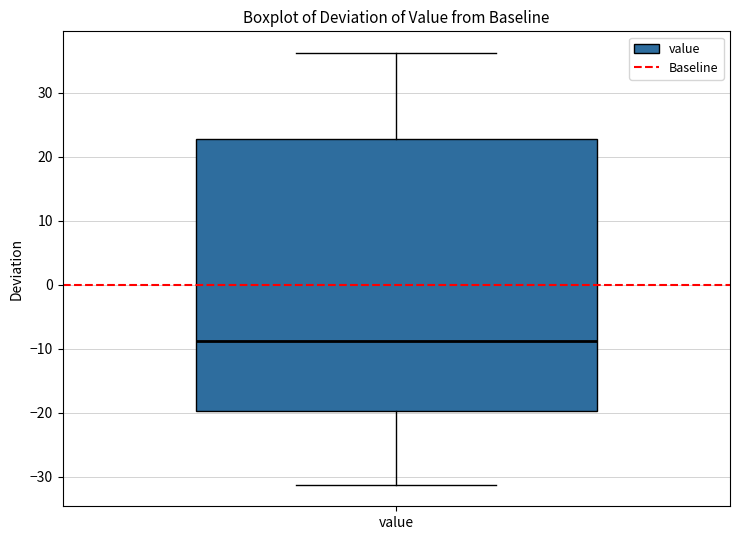

Read this box plot against the y-axis: the position of the median line, the range covered by the box, and the ends of both whiskers. The values are not printed on the chart, so give them approximately, as read against the axis.

median -9, box -20 to 23, whiskers -31 to 36